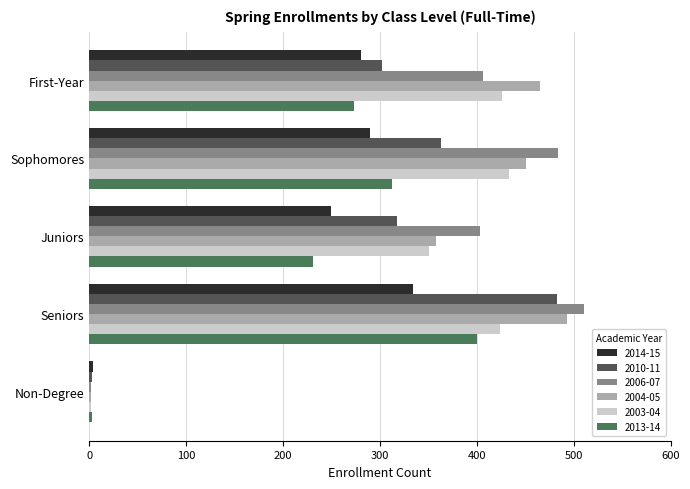

At which category is the sum across all series the highest?

Seniors